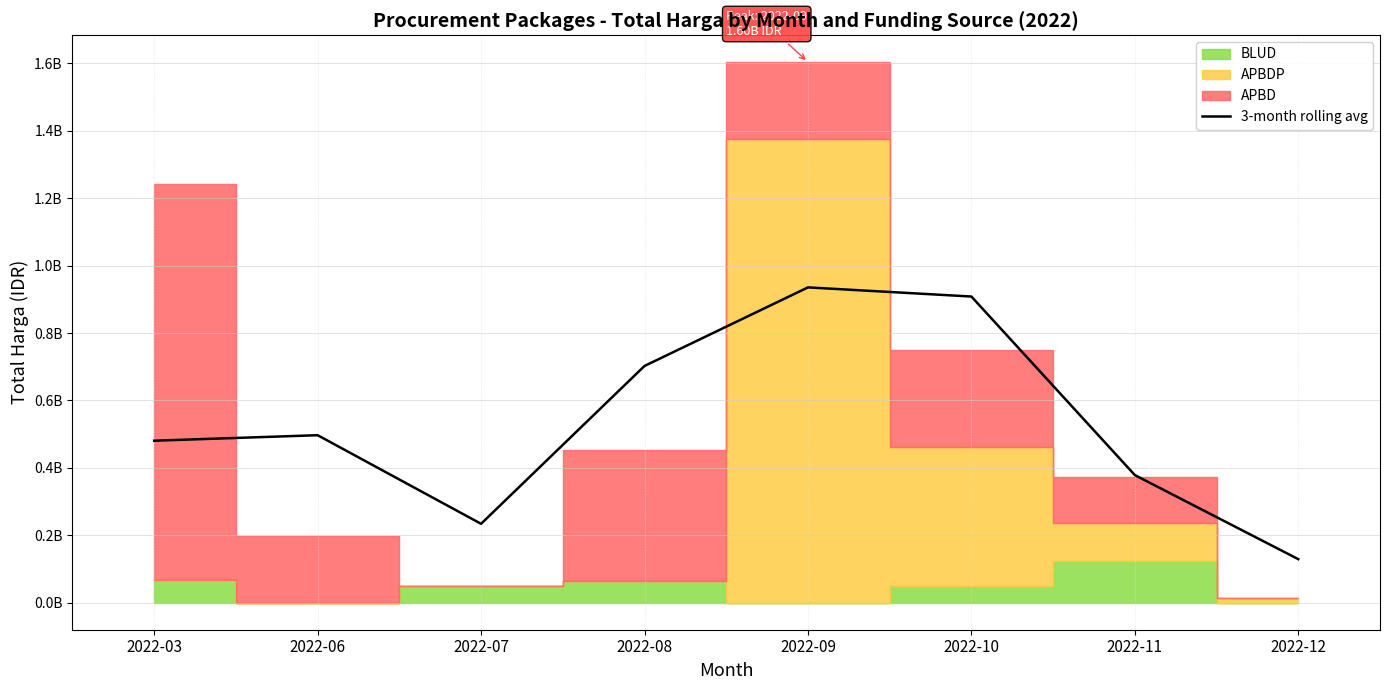

List the labels in order of value, largest first.

2022-09, 2022-10, 2022-08, 2022-06, 2022-03, 2022-11, 2022-07, 2022-12